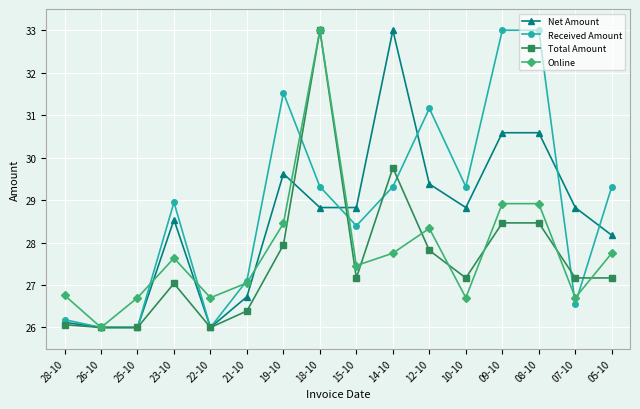

What is the difference between the second highest and minimum values in the Received Amount series?

7.0